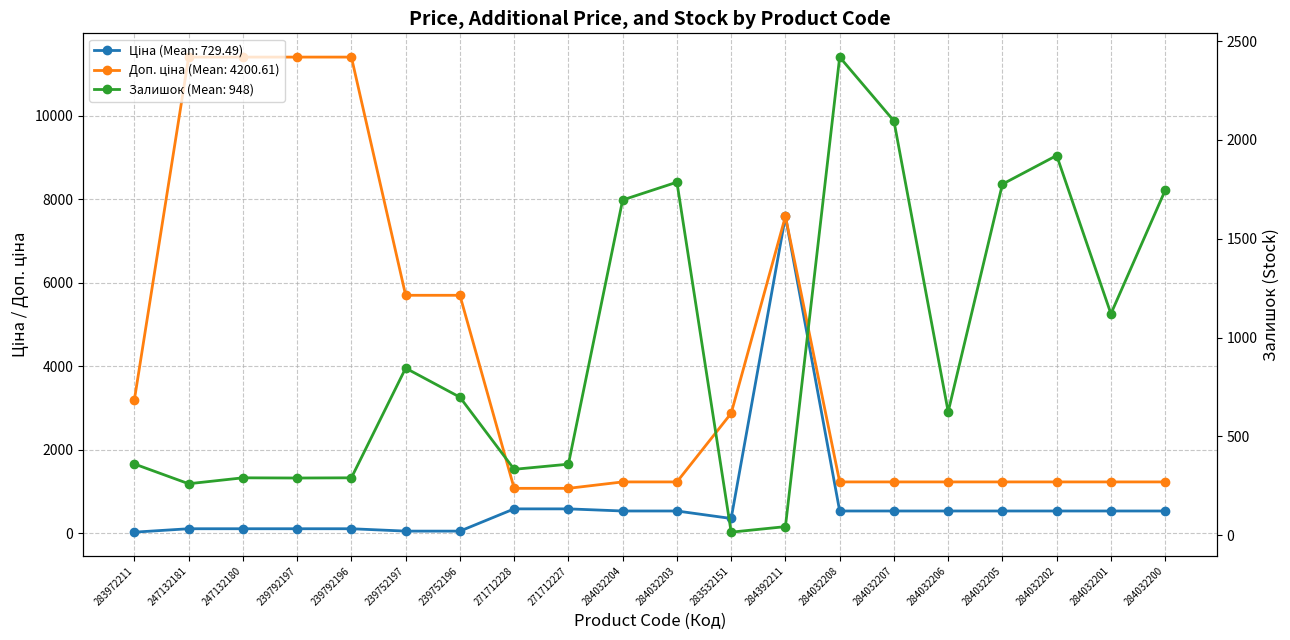

The Залишок series shows 2419.0 at 284032208. True or false?

True